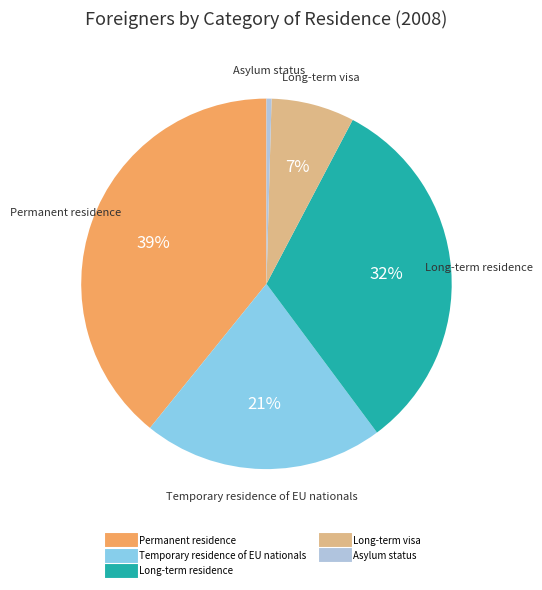

To the nearest percent, what percentage of the pie is Long-term visa?

7%